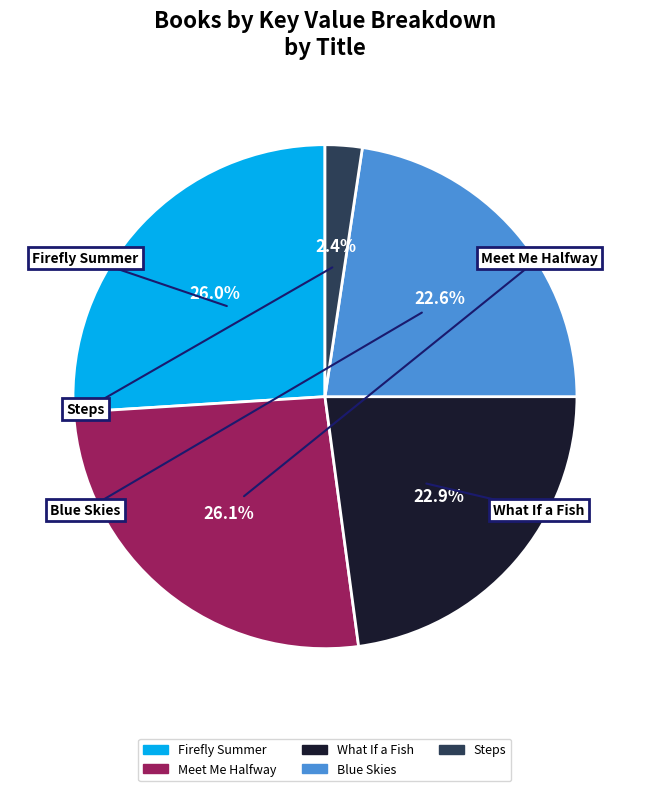

Which has a higher value, Firefly Summer or Blue Skies?

Firefly Summer